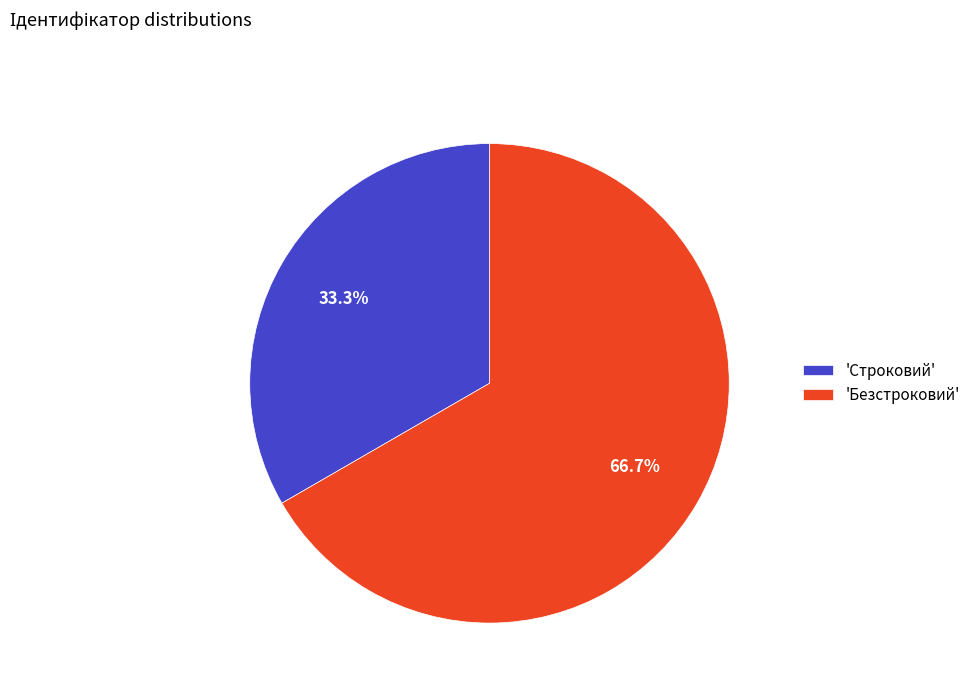

Rank the categories by value from lowest to highest.

'Строковий', 'Безстроковий'